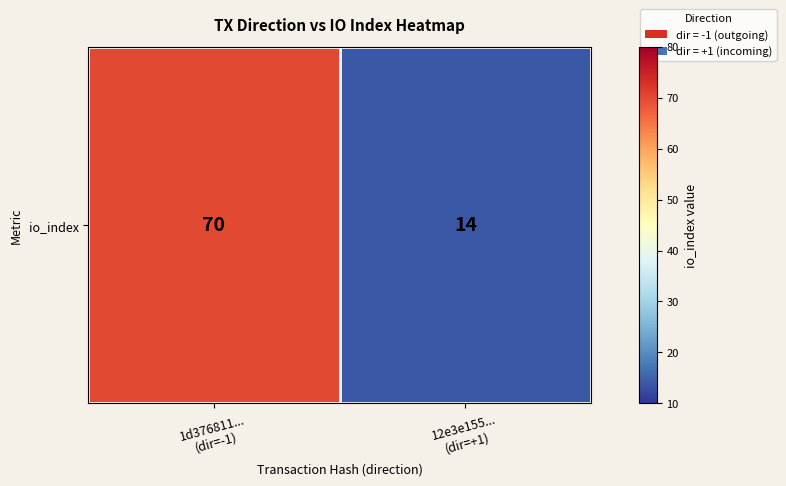

What is the minimum value shown in the chart?

14